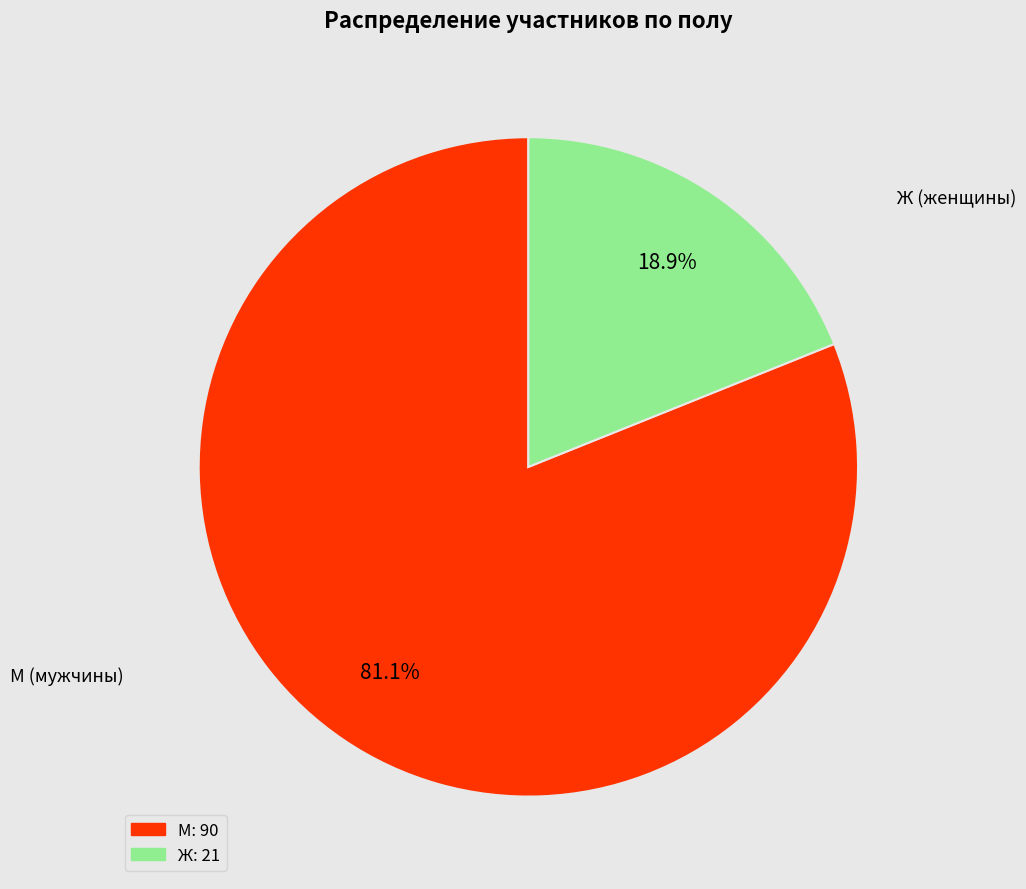

How many slices are in this pie chart?

2